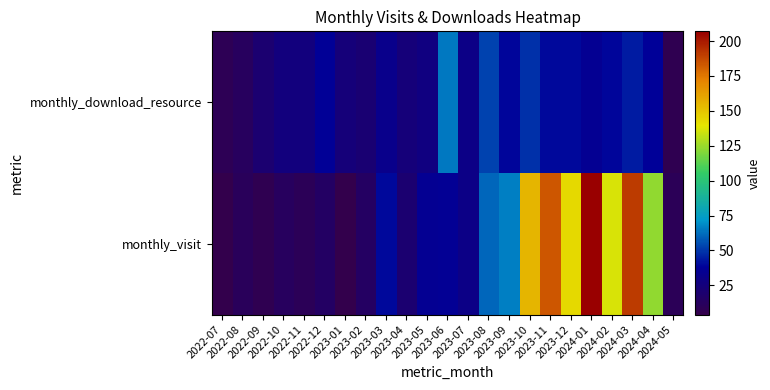

How many categories are shown in the chart?

23